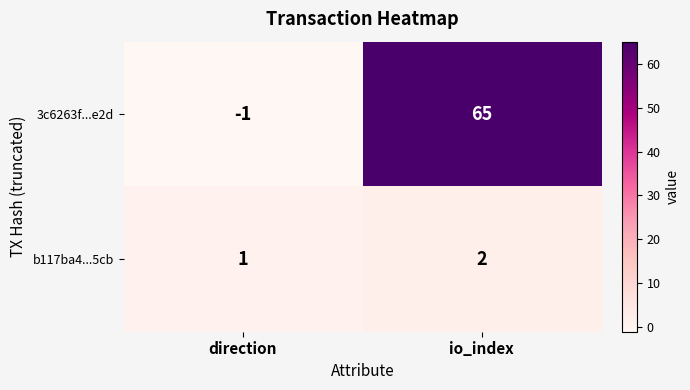

What is the total value across all series at io_index?

67